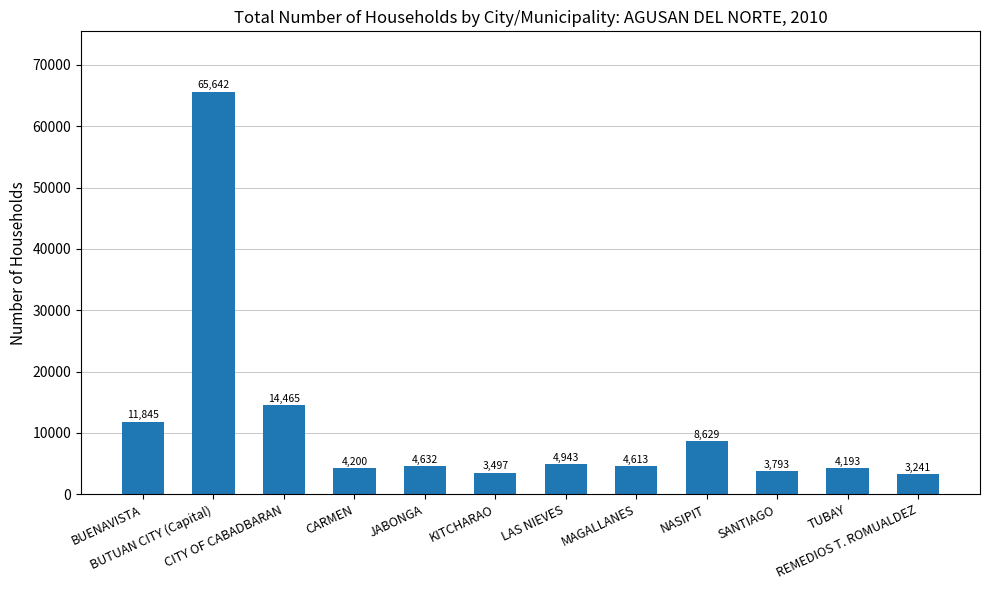

Reading right to left, extract all data points from this chart.

REMEDIOS T. ROMUALDEZ=3241	TUBAY=4193	SANTIAGO=3793	NASIPIT=8629	MAGALLANES=4613	LAS NIEVES=4943	KITCHARAO=3497	JABONGA=4632	CARMEN=4200	CITY OF CABADBARAN=14465	BUTUAN CITY (Capital)=65642	BUENAVISTA=11845